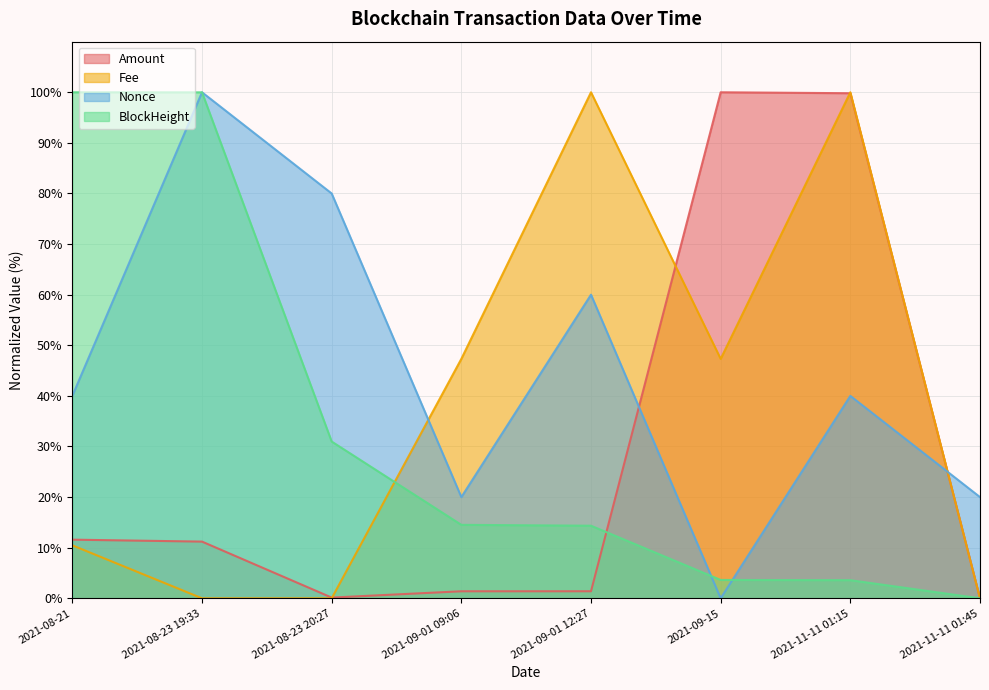

True or false: Fee has a value of 47.3 at 2021-09-15.

True